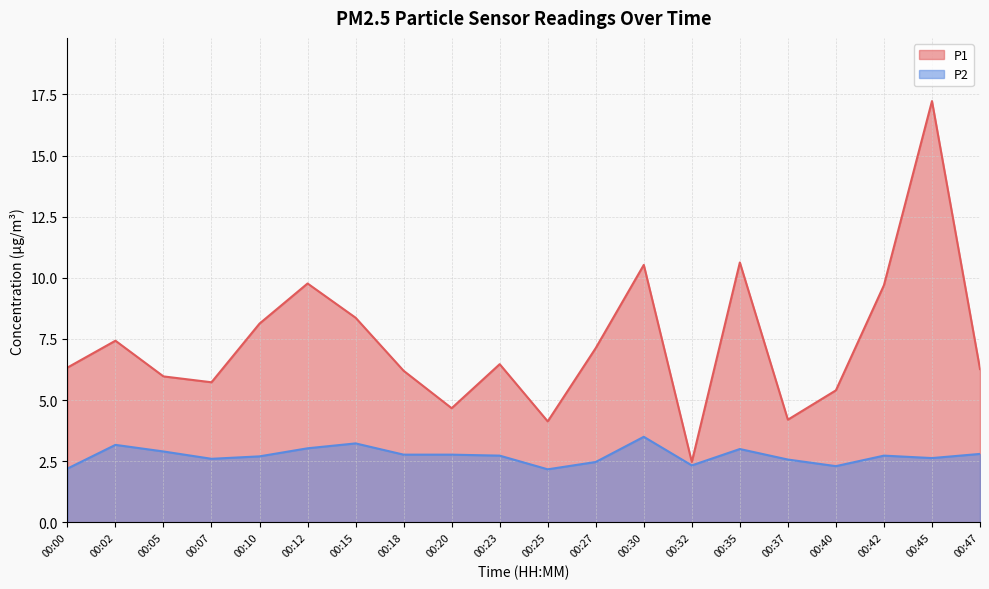

Rank the series by their maximum value, from lowest to highest.

P2, P1